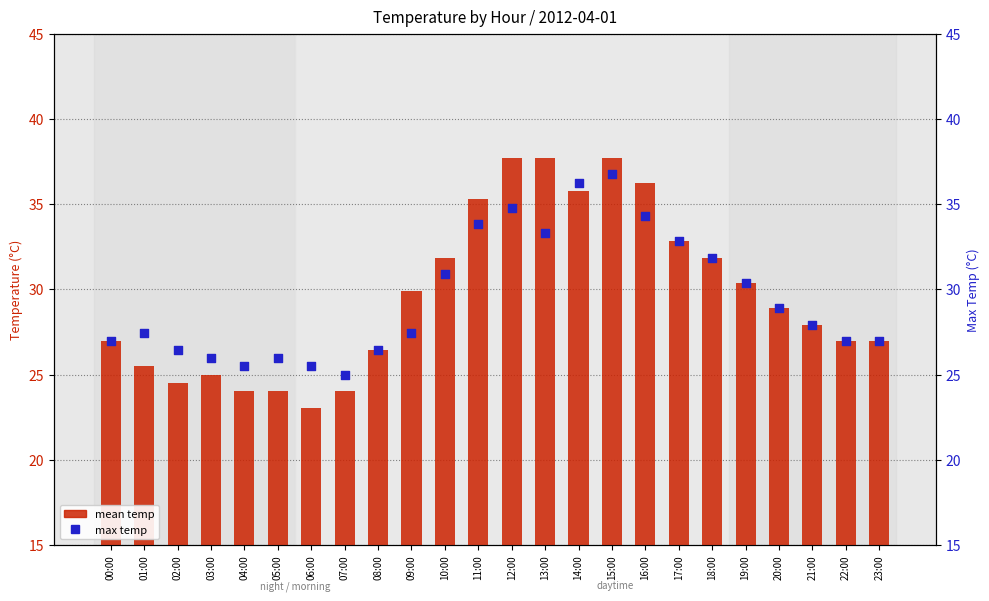

What are all the series names shown in the legend?

mean temp, max temp